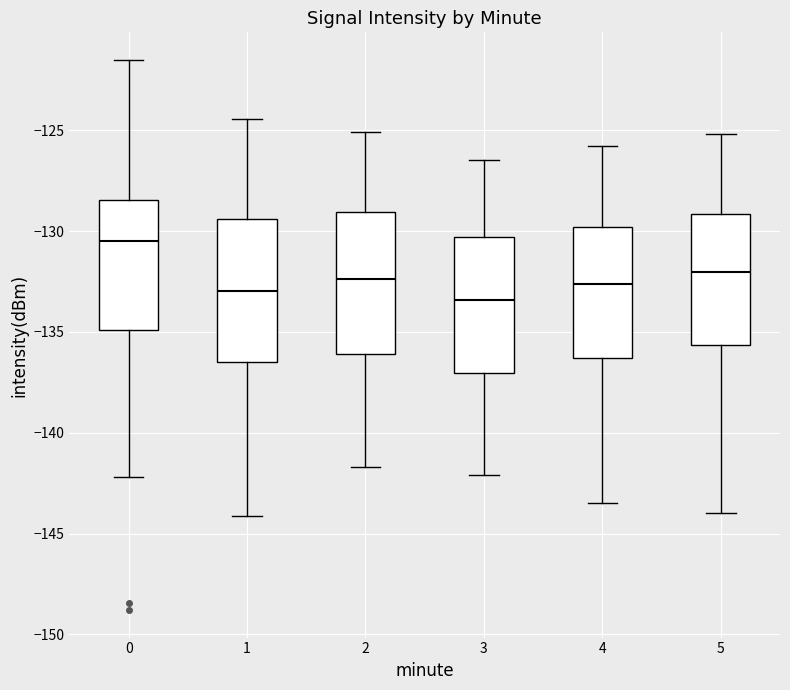

Reading left to right, read every box against the y-axis: the position of its median line, the range the box covers, and the ends of its whiskers. The values are not printed on the chart, so give them approximately, as read against the axis.

0: median -130.5, box -135.0 to -128.5, whiskers -142.0 to -121.5
1: median -133.0, box -136.5 to -129.5, whiskers -144.0 to -124.5
2: median -132.5, box -136.0 to -129.0, whiskers -141.5 to -125.0
3: median -133.5, box -137.0 to -130.5, whiskers -142.0 to -126.5
4: median -132.5, box -136.5 to -130.0, whiskers -143.5 to -126.0
5: median -132.0, box -135.5 to -129.0, whiskers -144.0 to -125.0